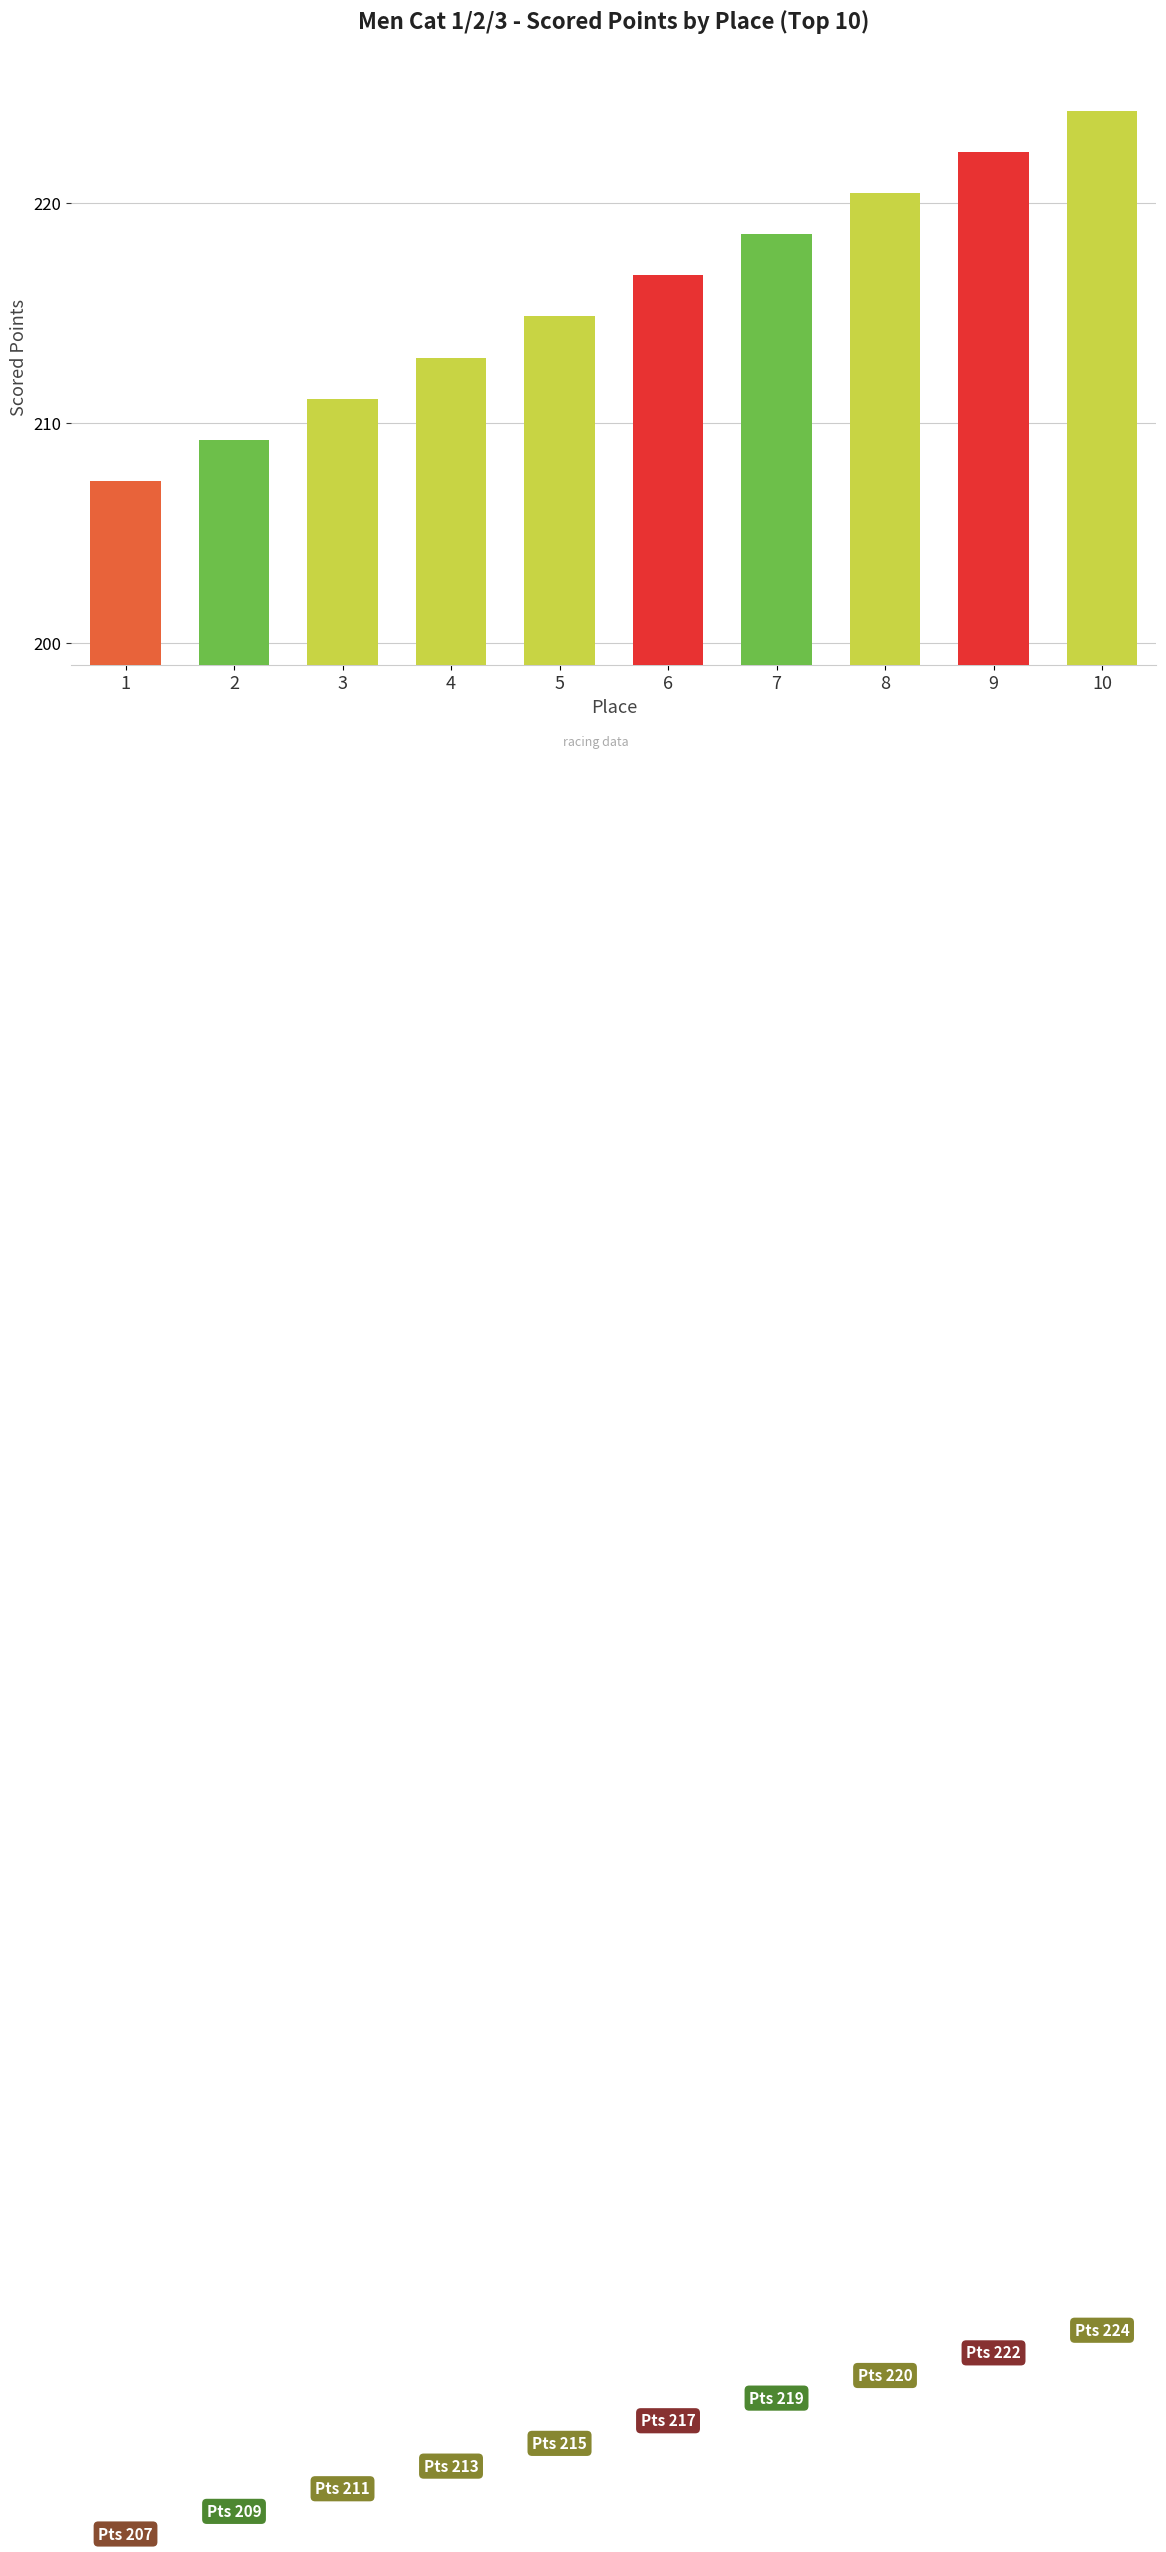

What is the value of the 6th bar from the left?

216.7